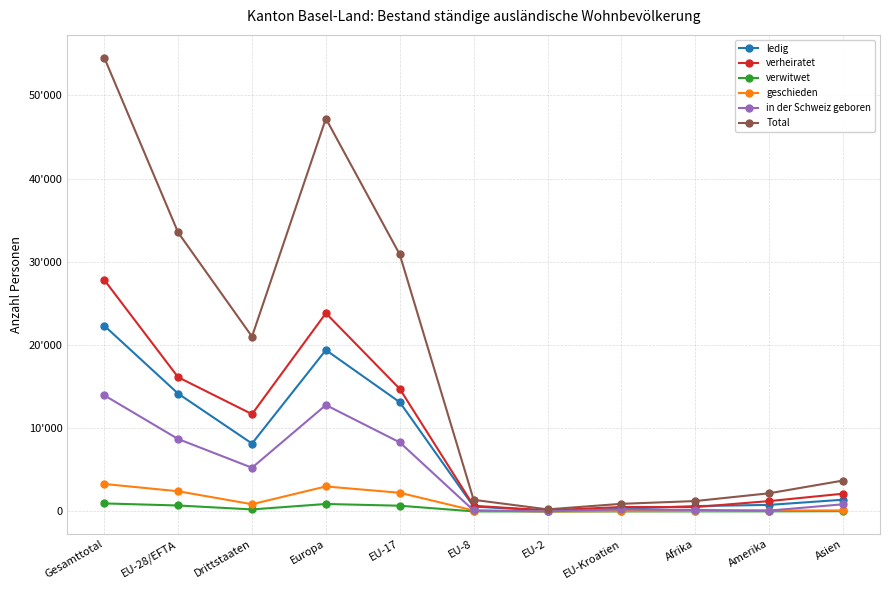

Rank the series at Gesamttotal from lowest to highest value.

verwitwet, geschieden, in der Schweiz geboren, ledig, verheiratet, Total